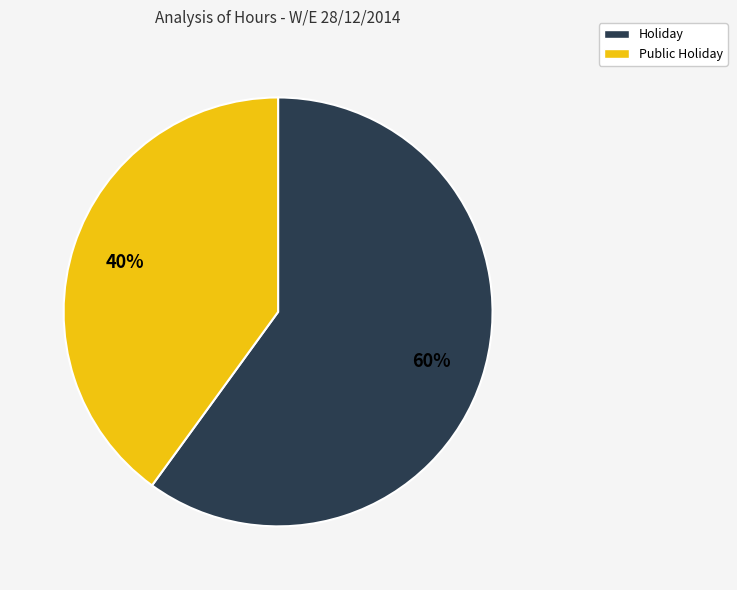

What is the majority slice?

Holiday